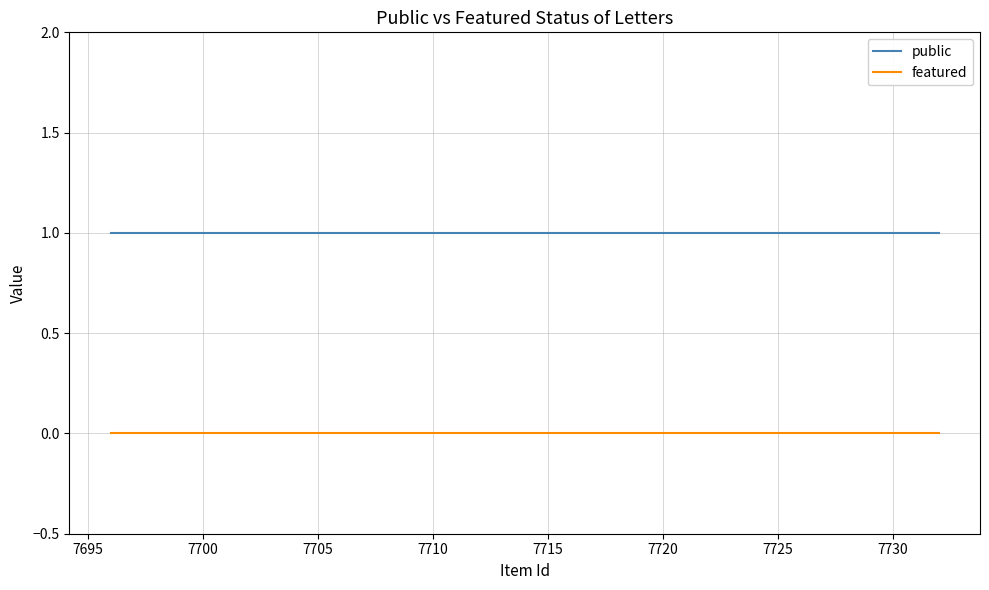

List the series in order of their overall mean, highest first.

public, featured